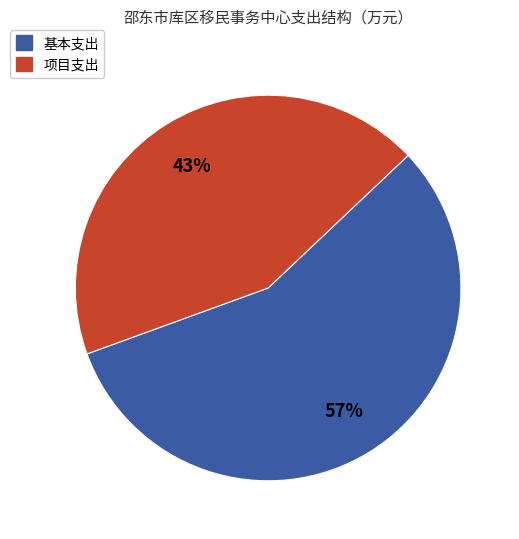

Does any single category account for the majority?

Yes